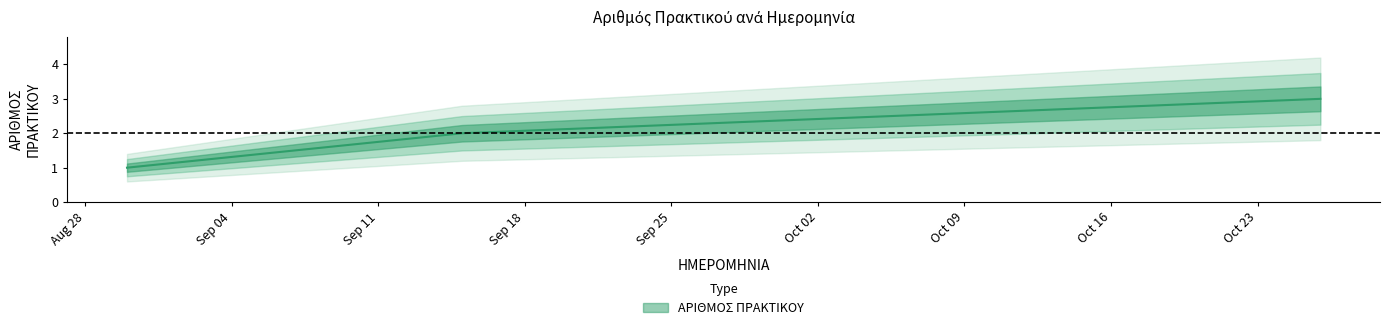

What is the sum of all values?

6